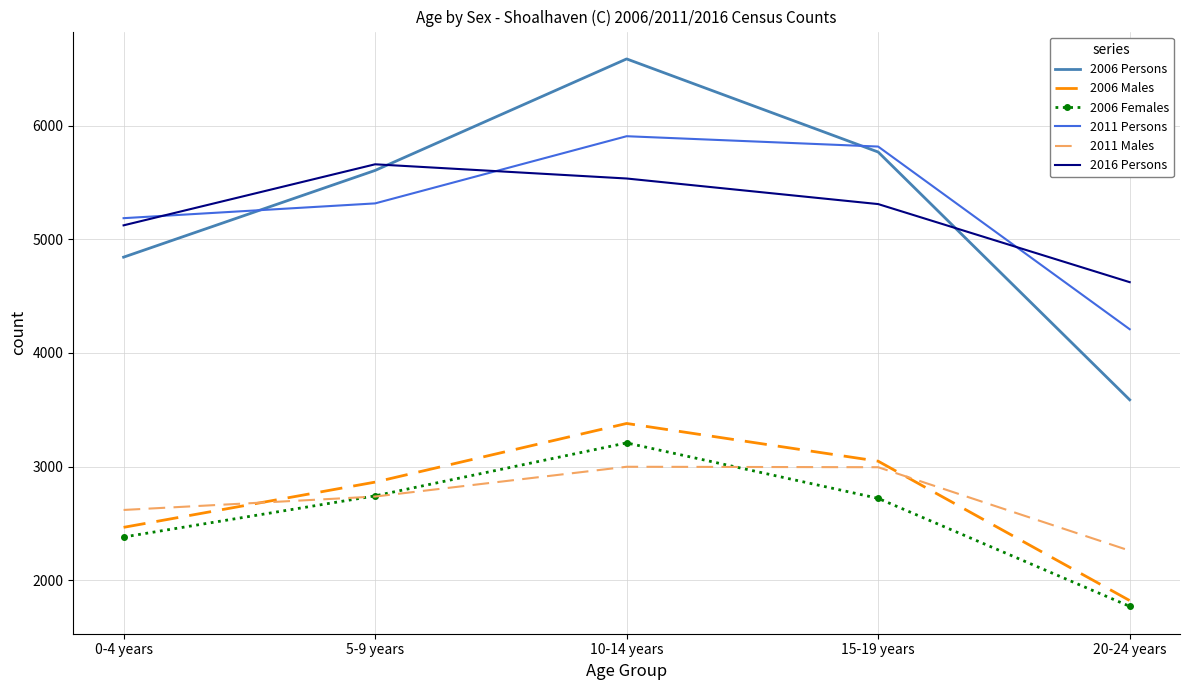

What position from the right is 15-19 years?

2